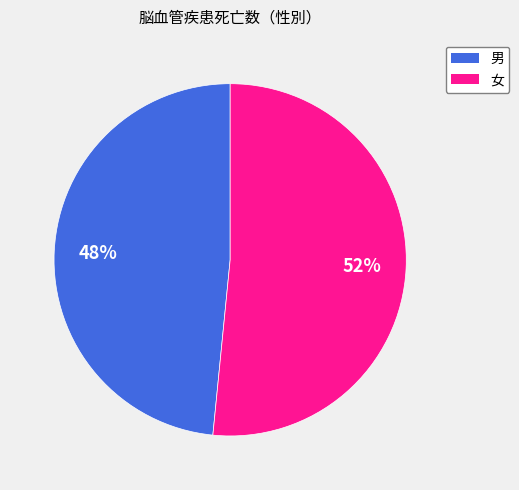

To the nearest percent, what is the average slice percentage?

50%